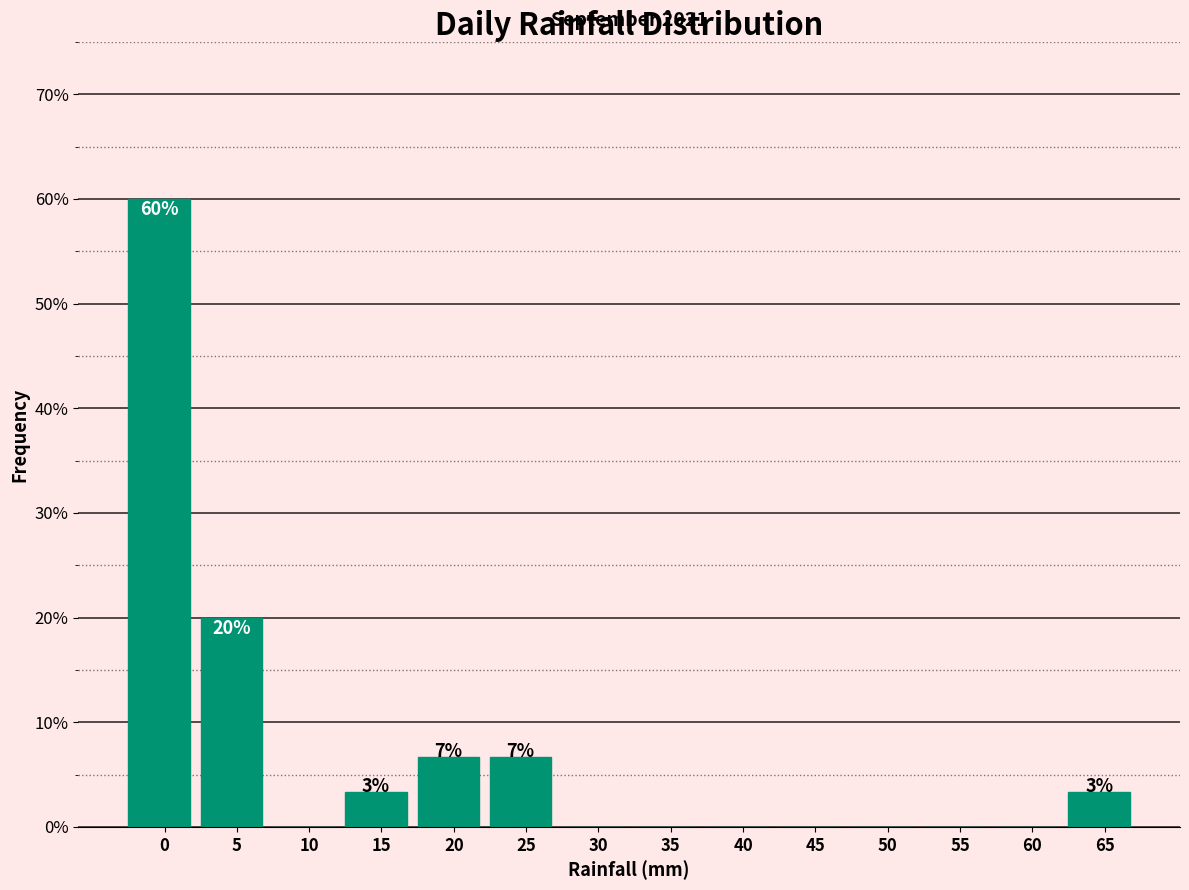

Reading right to left, transcribe all the data shown in this chart.

65=3.3	60=0.0	55=0.0	50=0.0	45=0.0	40=0.0	35=0.0	30=0.0	25=6.7	20=6.7	15=3.3	10=0.0	5=20.0	0=60.0